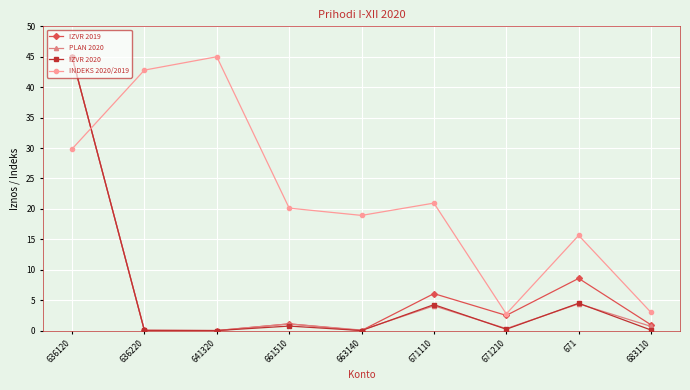

How many interior local valleys does the PLAN 2020 series have?

3